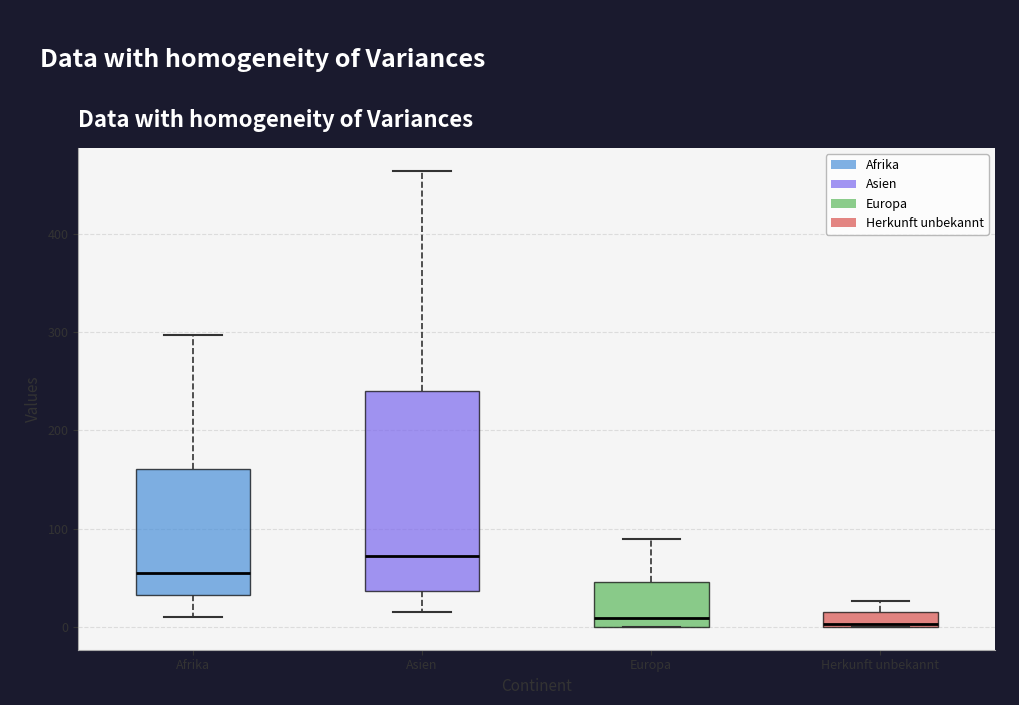

Reading left to right, transcribe this box plot: for each box, give where its median line is, the range the box spans, and where its two whiskers end, as read against the y-axis. The values are not printed on the chart, so give them approximately, as read against the axis.

Afrika: median 50, box 30 to 160, whiskers 10 to 300
Asien: median 70, box 40 to 240, whiskers 20 to 460
Europa: median 10, box 0 to 50, whiskers 0 to 90
Herkunft unbekannt: median 0, box 0 to 20, whiskers 0 to 30